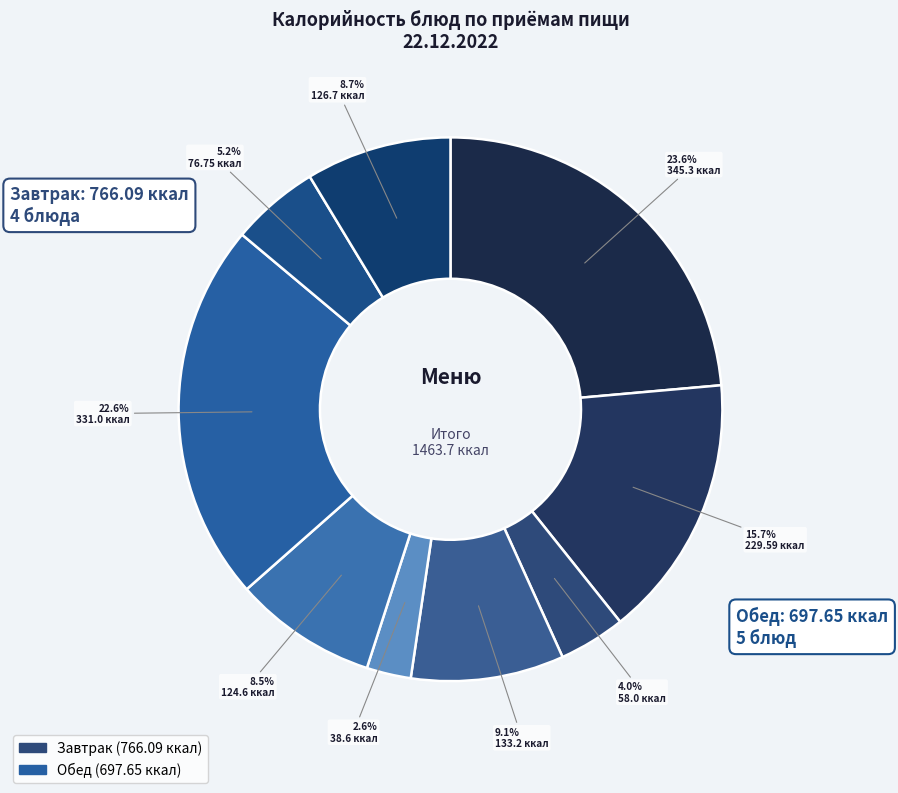

How many segments does this pie chart have?

9